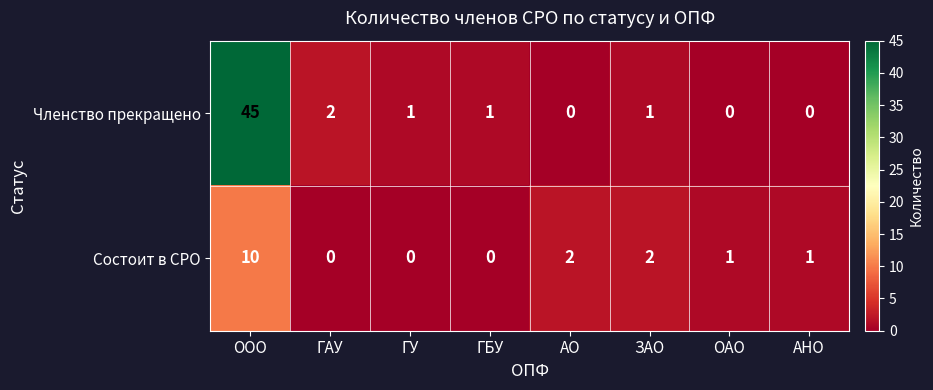

What is the total value across all series at АО?

2